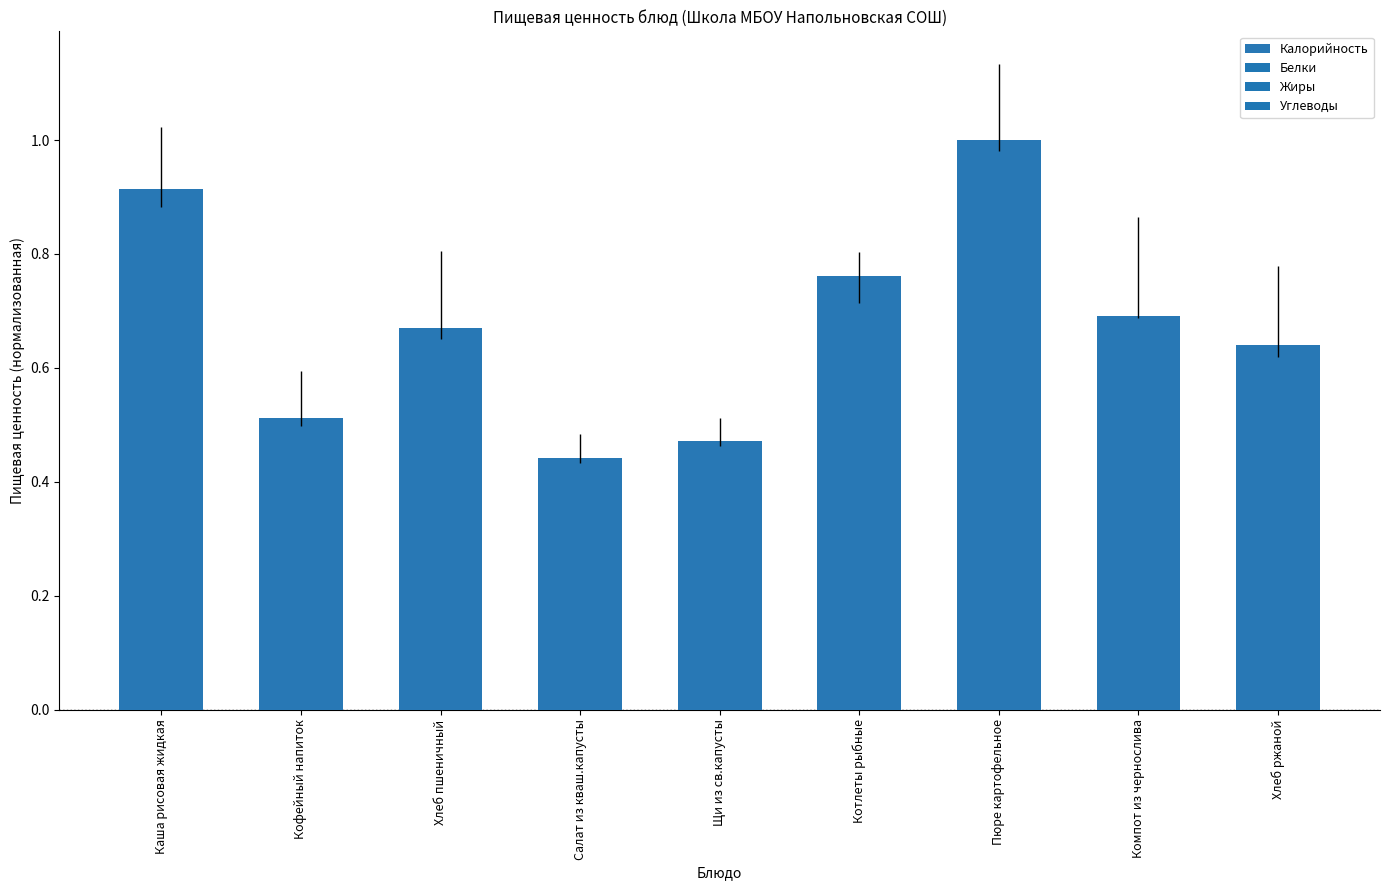

What is the label of the 3rd bar from the left?

Хлеб пшеничный